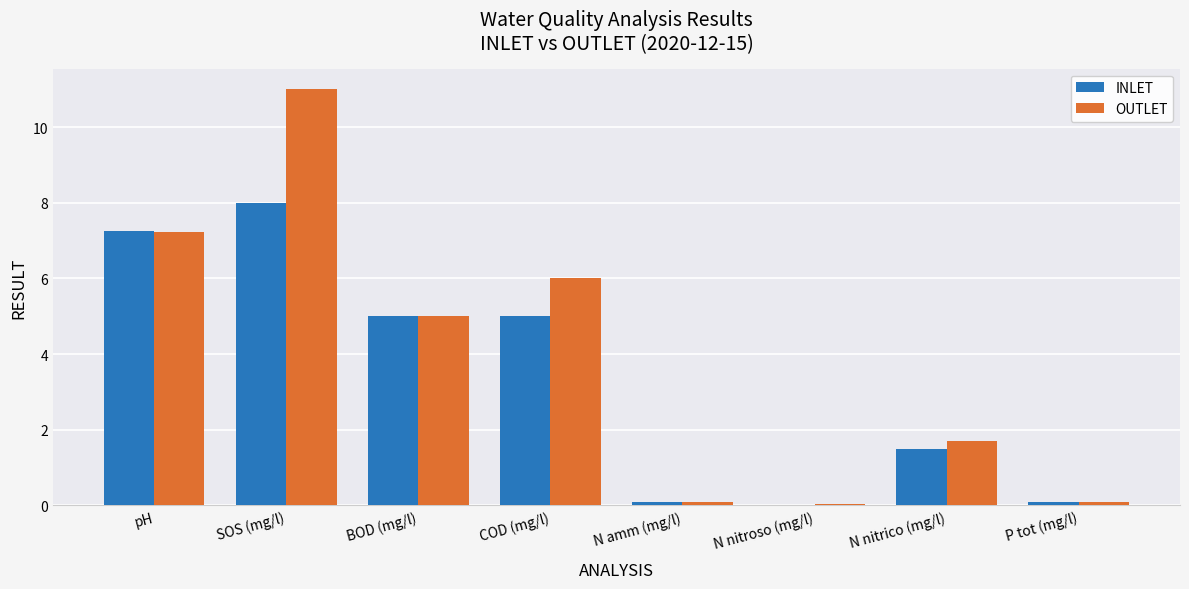

Which category has the highest value across all series?

SOS (mg/l)